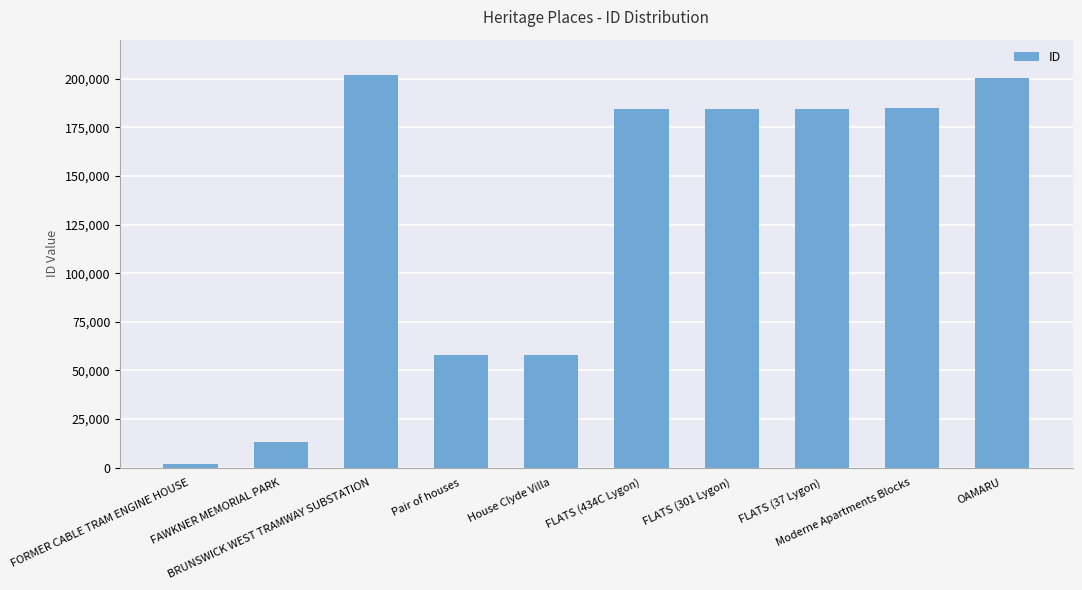

How many series are shown in this chart?

1